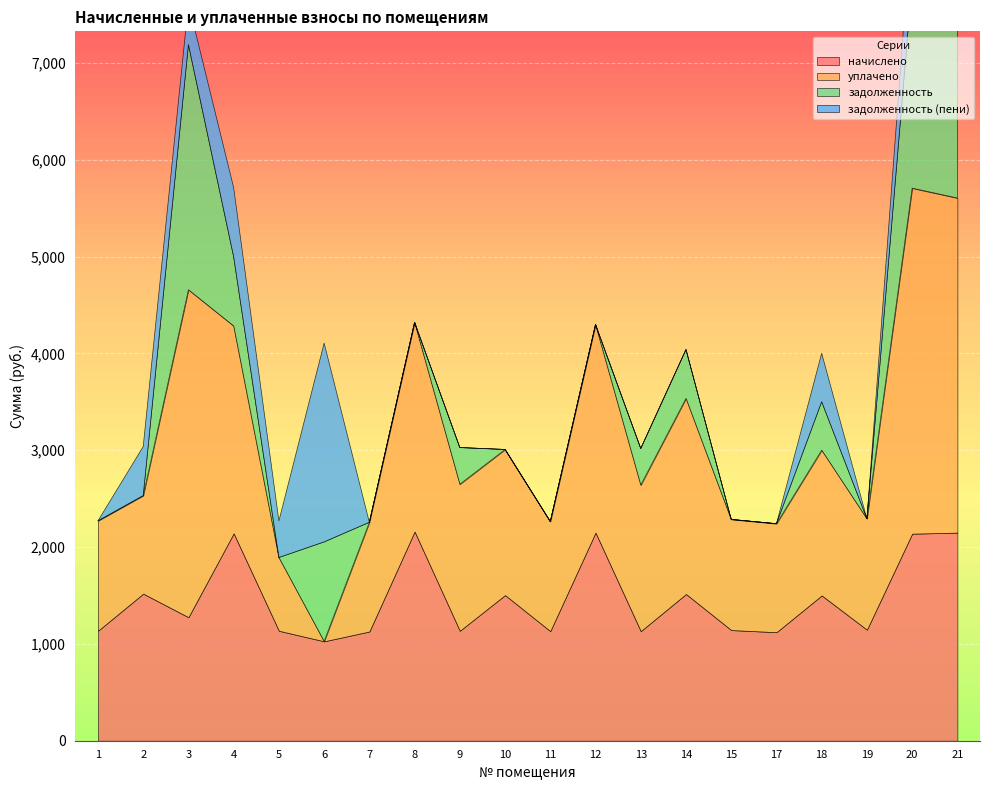

Reading left to right, extract all data points from this chart.

начислено: 1=1135.6	2=1519.0	3=1275.7	4=2142.2	5=1135.6	6=1026.8	7=1128.2	8=2160.6	9=1135.6	10=1504.3	11=1131.9	12=2149.5	13=1131.9	14=1515.4	15=1143.0	17=1120.9	18=1500.6	19=1146.7	20=2138.5	21=2149.5
уплачено: 1=1135.6	2=1012.7	3=3382.8	4=2142.2	5=757.1	6=0.0	7=1128.2	8=2160.6	9=1514.1	10=1504.3	11=1131.9	12=2149.5	13=1509.2	14=2020.5	15=1143.0	17=1120.9	18=1500.6	19=1146.7	20=3569.3	21=3456.4
задолженность: 1=0.0	2=0.0	3=2532.3	4=714.0	5=0.0	6=1026.8	7=0.0	8=0.0	9=378.5	10=0.0	11=0.0	12=0.0	13=377.3	14=505.1	15=0.0	17=0.0	18=500.2	19=0.0	20=2138.5	21=6371.8
задолженность (пени): 1=0.0	2=506.4	3=425.2	4=714.0	5=378.5	6=2053.7	7=0.0	8=0.0	9=0.0	10=0.0	11=0.0	12=0.0	13=0.0	14=0.0	15=0.0	17=0.0	18=500.2	19=0.0	20=707.6	21=5064.8